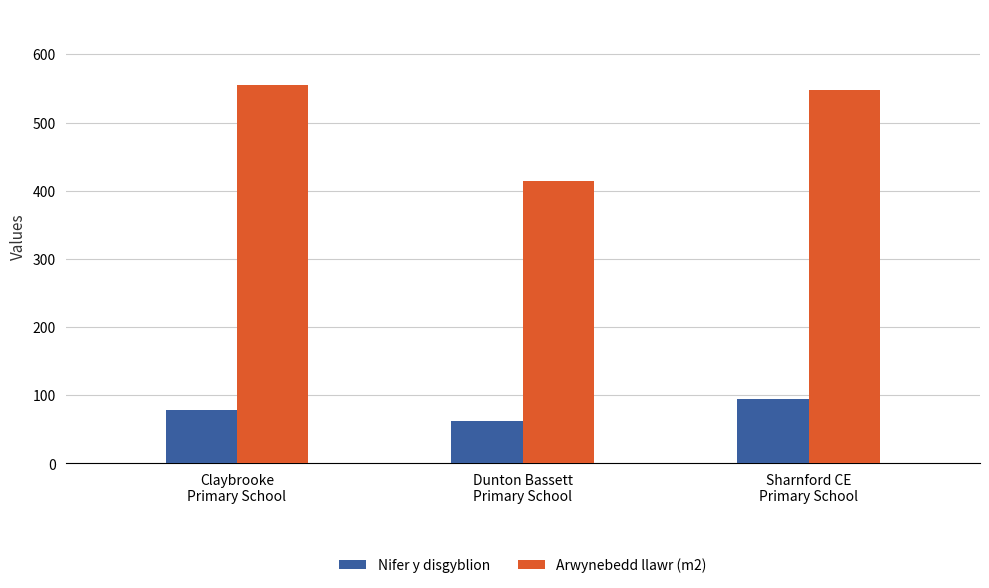

Does the chart contain any negative values?

No